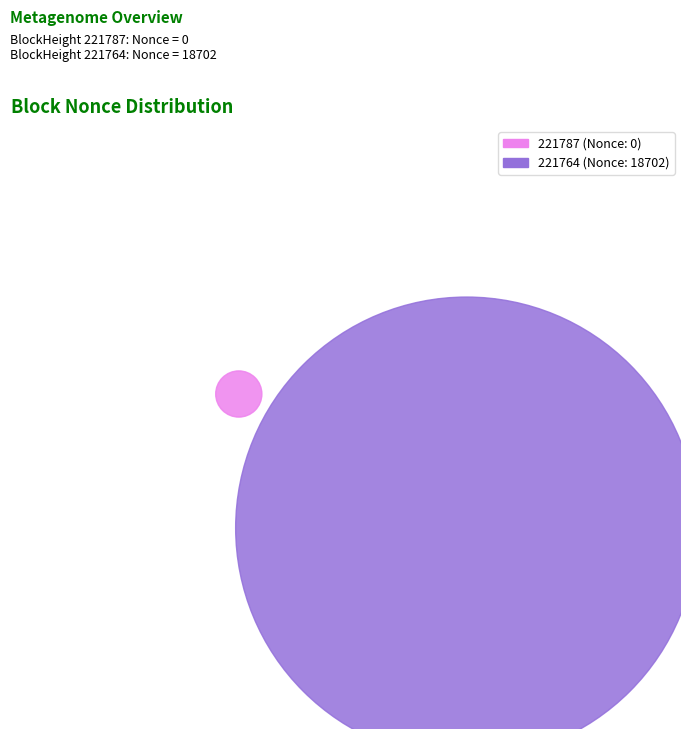

How many segments does this pie chart have?

2